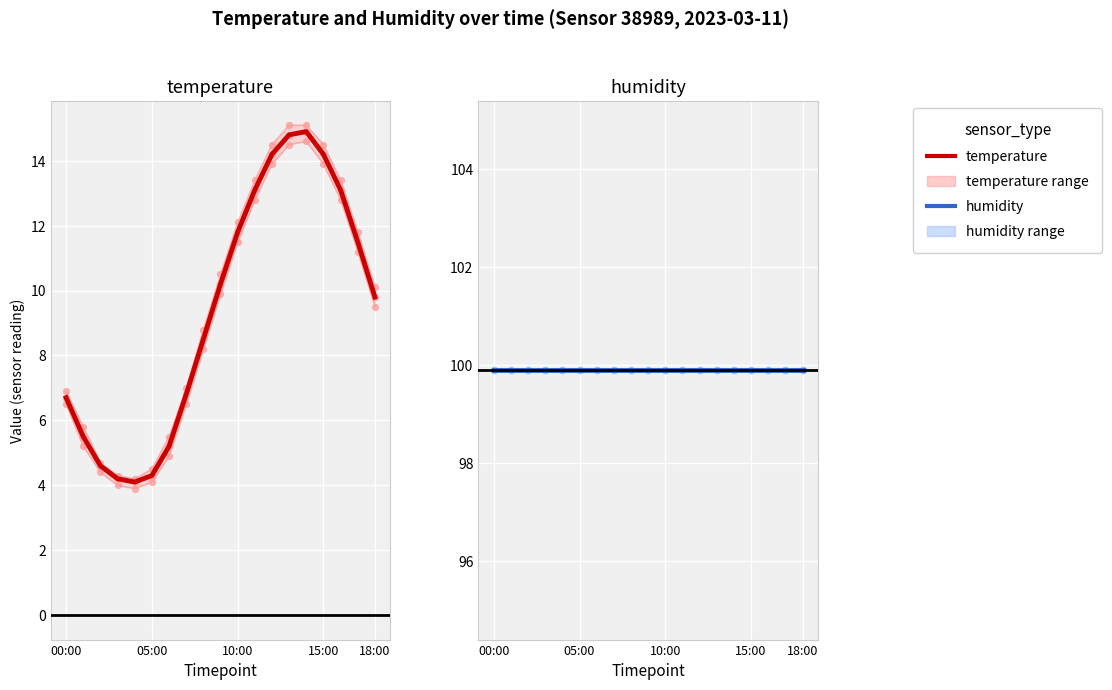

What are all the series names shown in the legend?

temperature, humidity